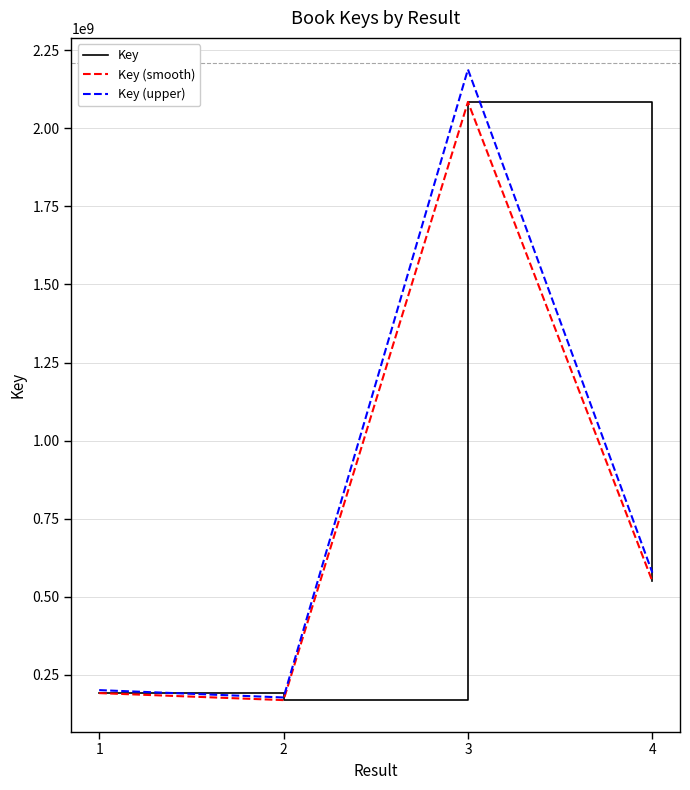

Is this an area chart (filled region under the line)?

No